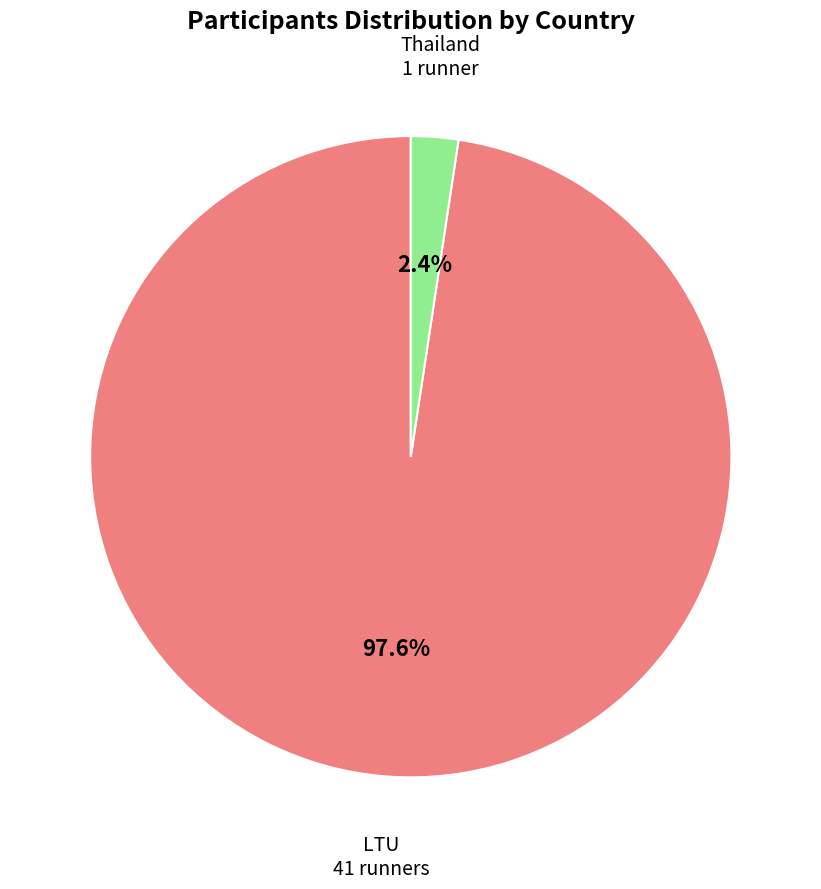

Is there a majority slice in this chart?

Yes